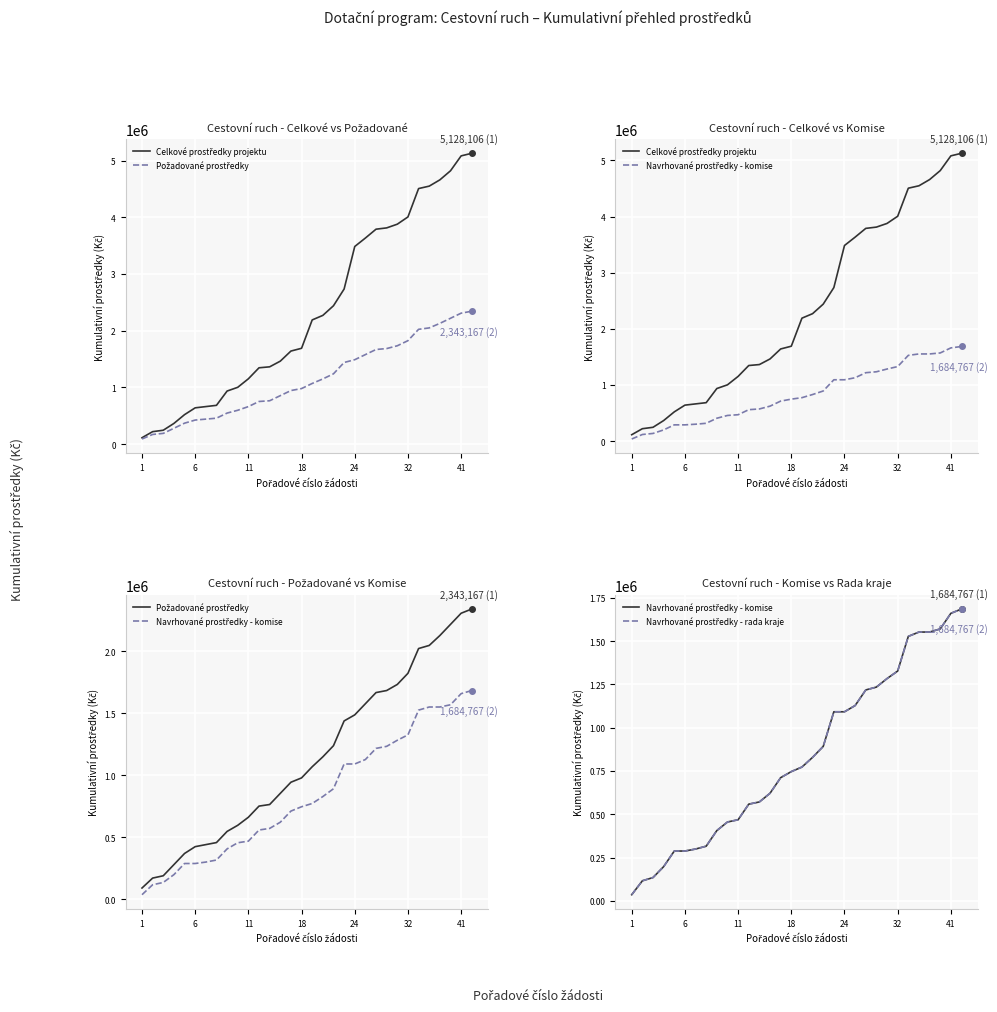

Between 17 and 28, which series saw the biggest shift?

Celkové prostředky projektu